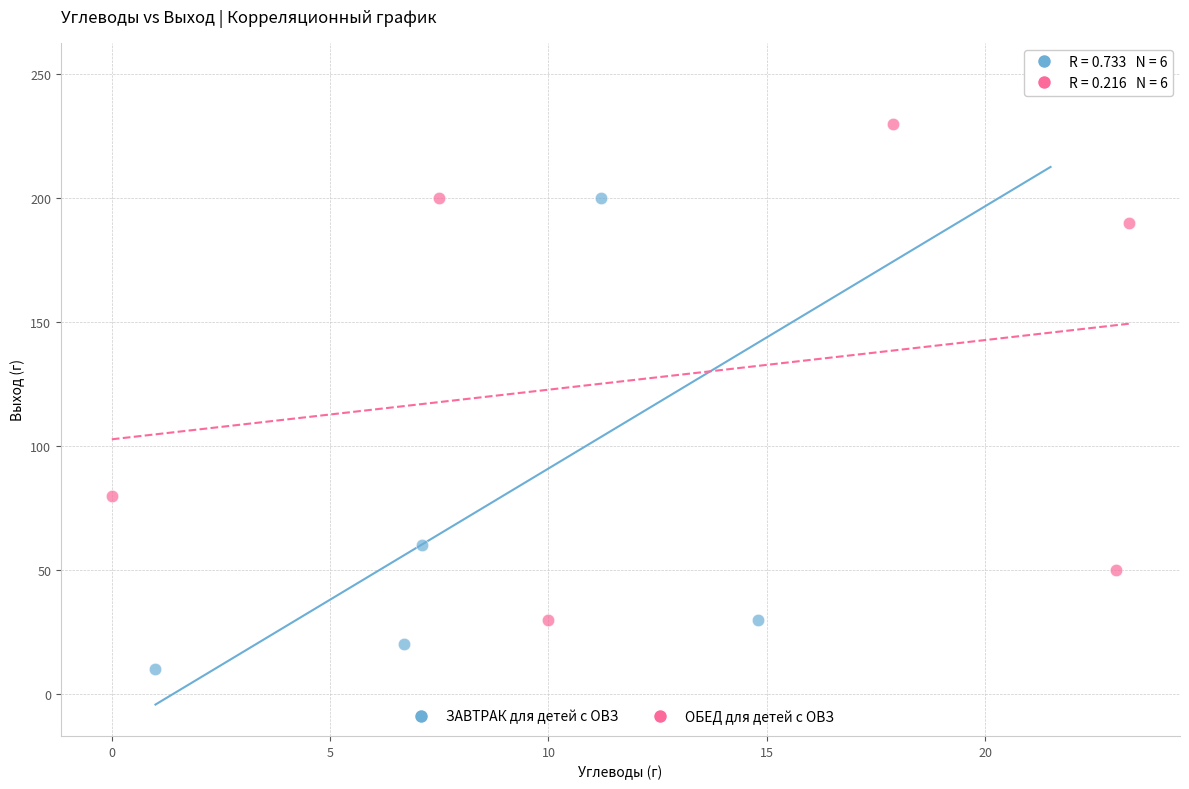

Which series contains the lowest Y value?

ЗАВТРАК для детей с ОВЗ